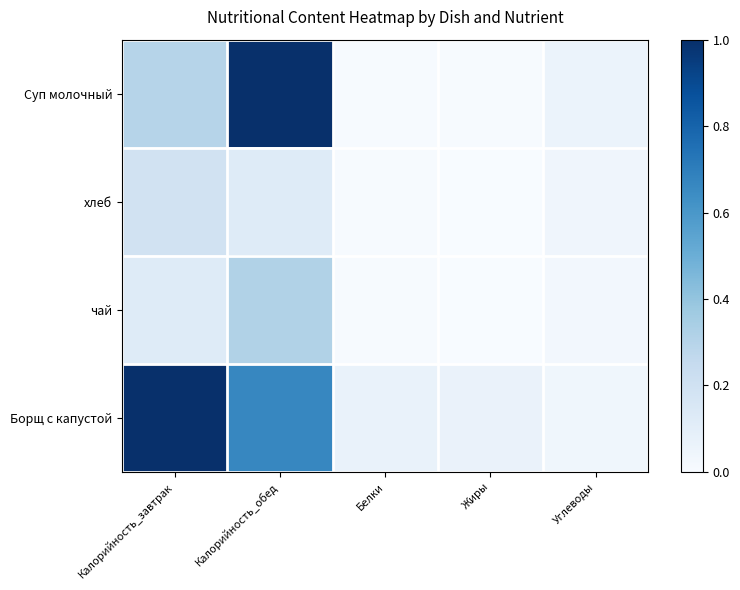

What is the total value across all series at Калорийность_обед?

2.1